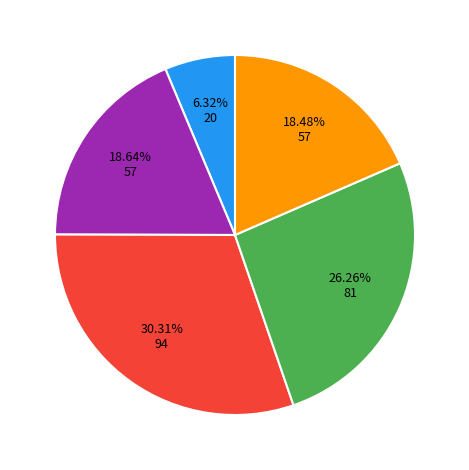

Is there a majority slice in this chart?

No